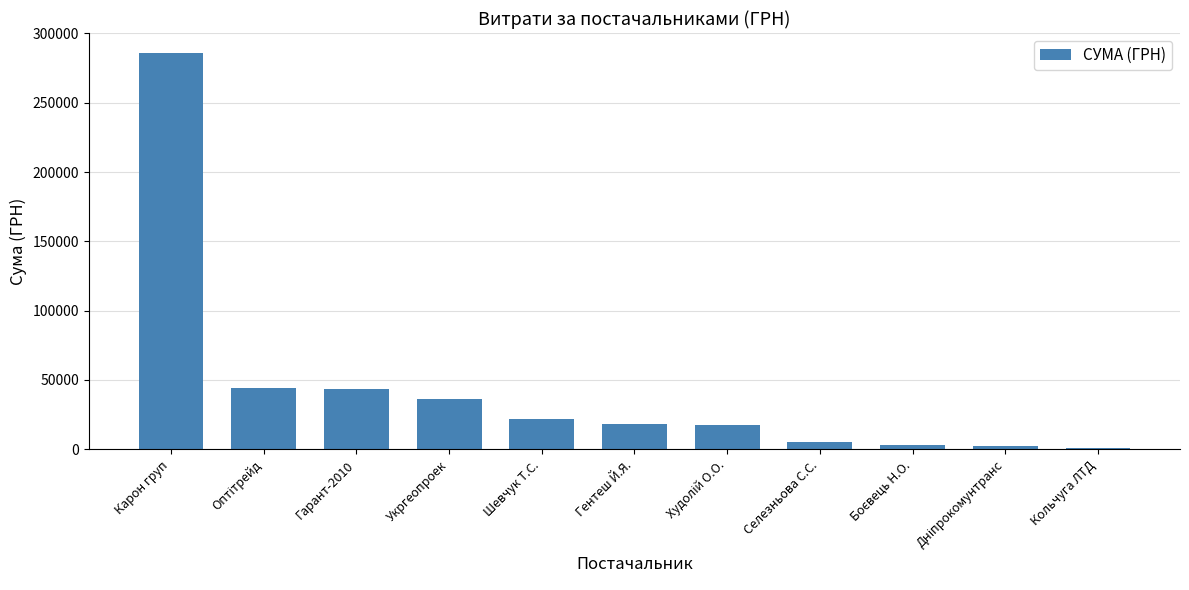

True or false: the data shows 48718.6 at Укргеопроек.

False